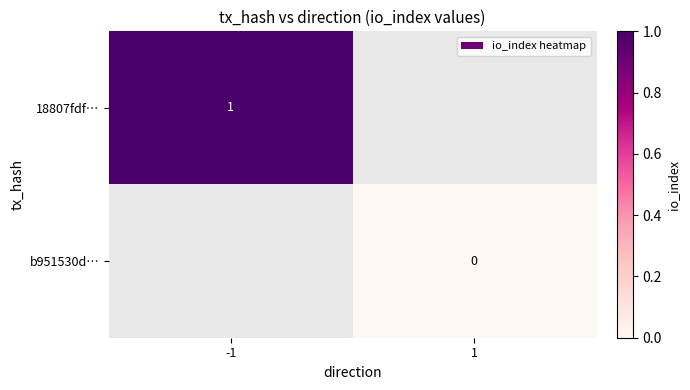

Is the value of b951530d… at 1 greater than the value of 18807fdf… at -1?

No